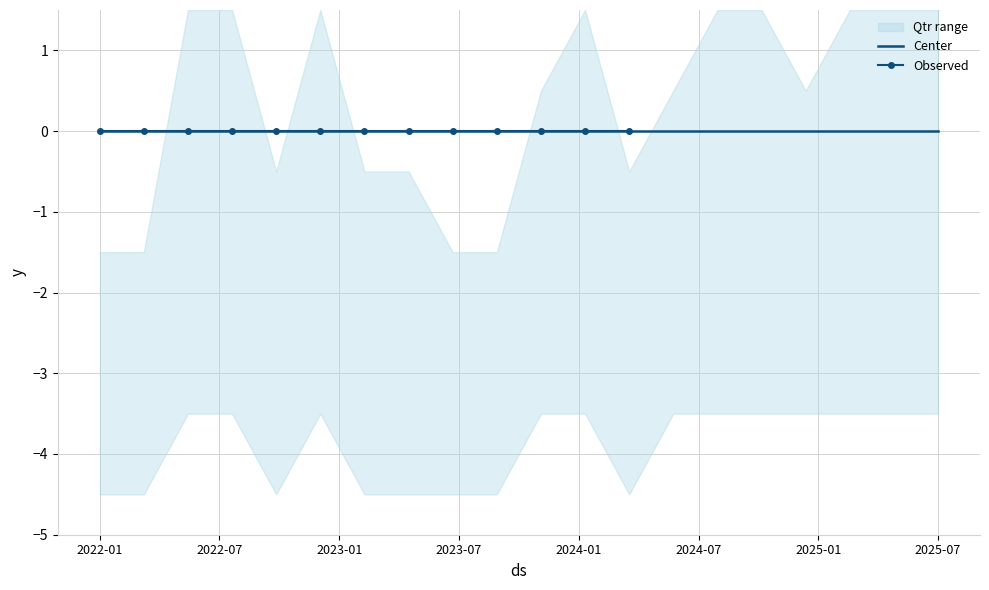

What is the spread (max minus min) of values at 5?

4